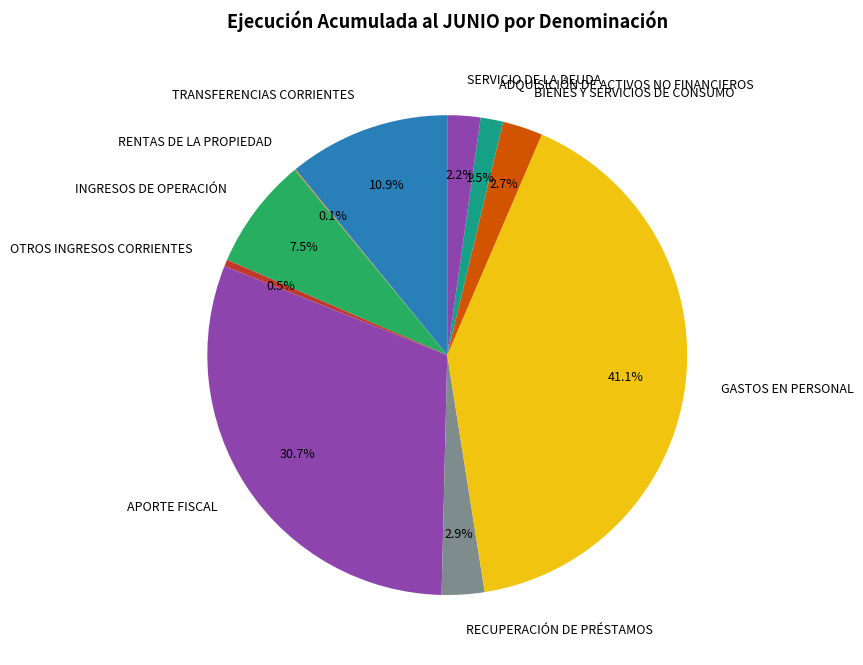

Does any single category account for the majority?

No